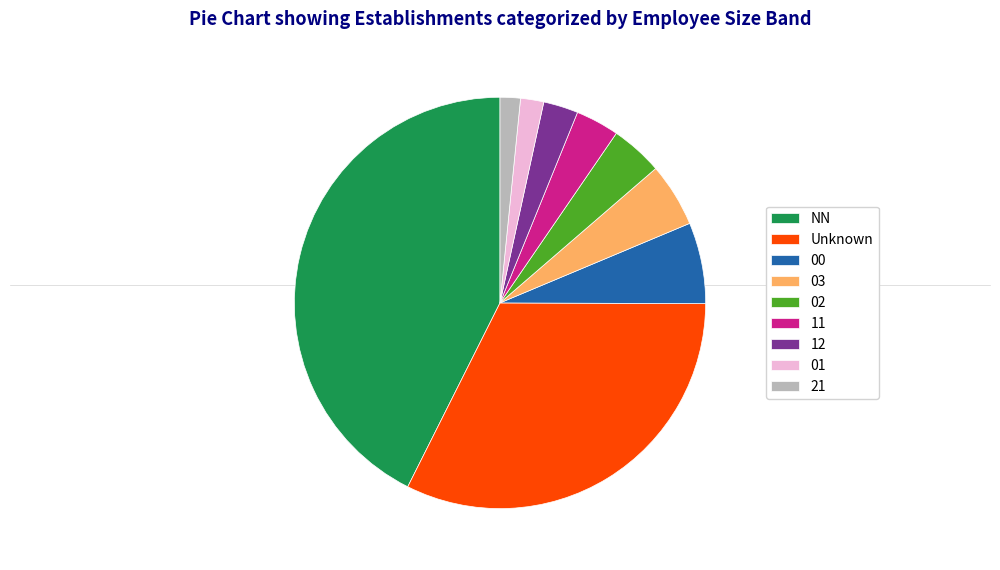

Which slice is the largest?

NN